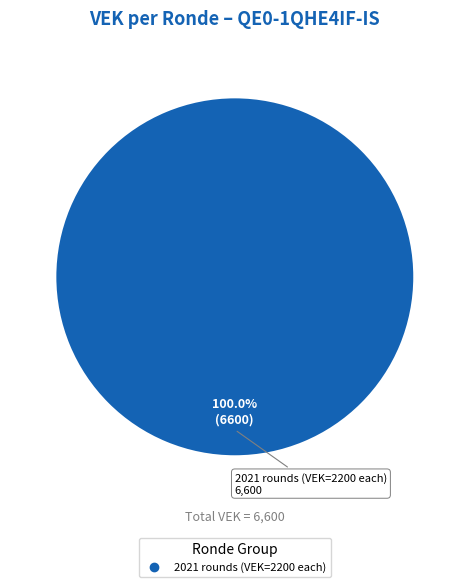

How many segments does this pie chart have?

1